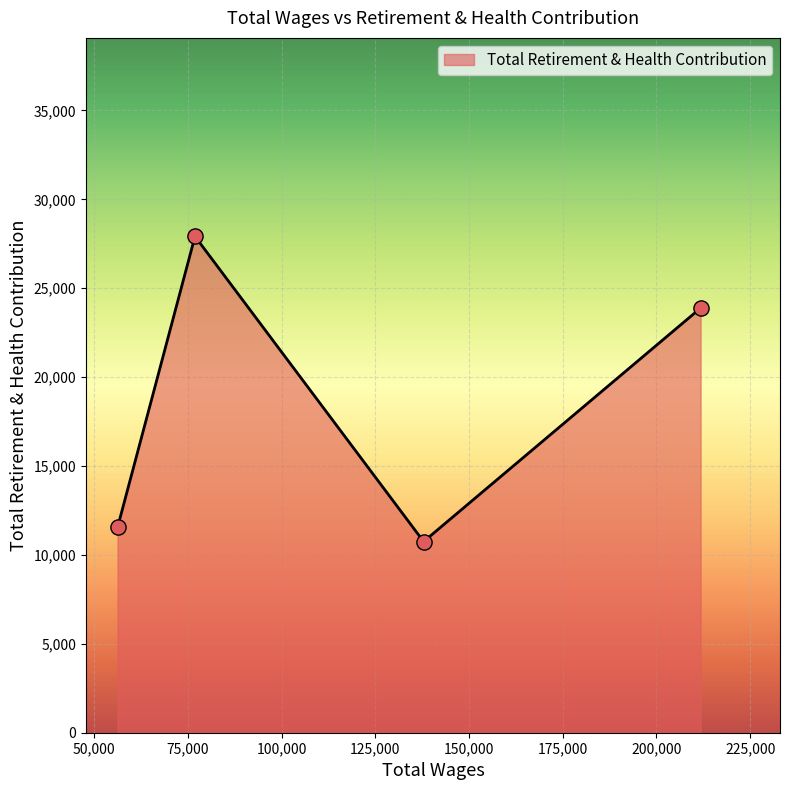

True or false: there are more than 0 points higher than both neighbors.

True